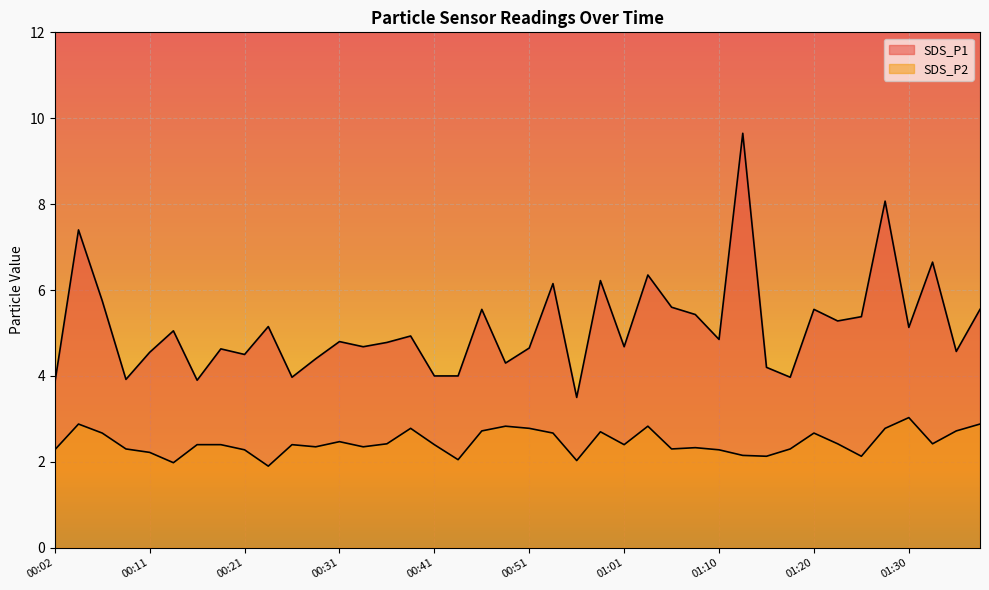

What is the label of the 1st point from the left?

00:02